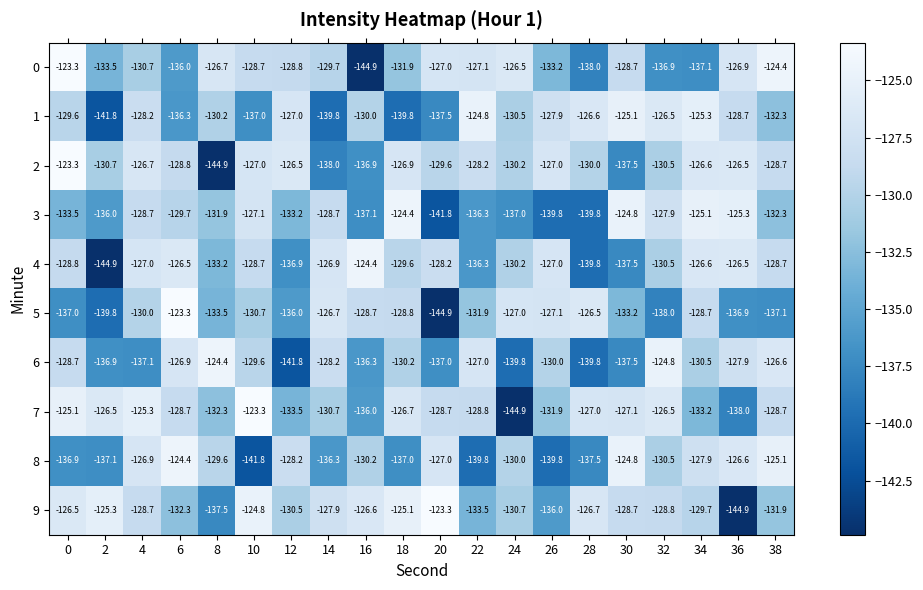

How many series are shown in this chart?

10